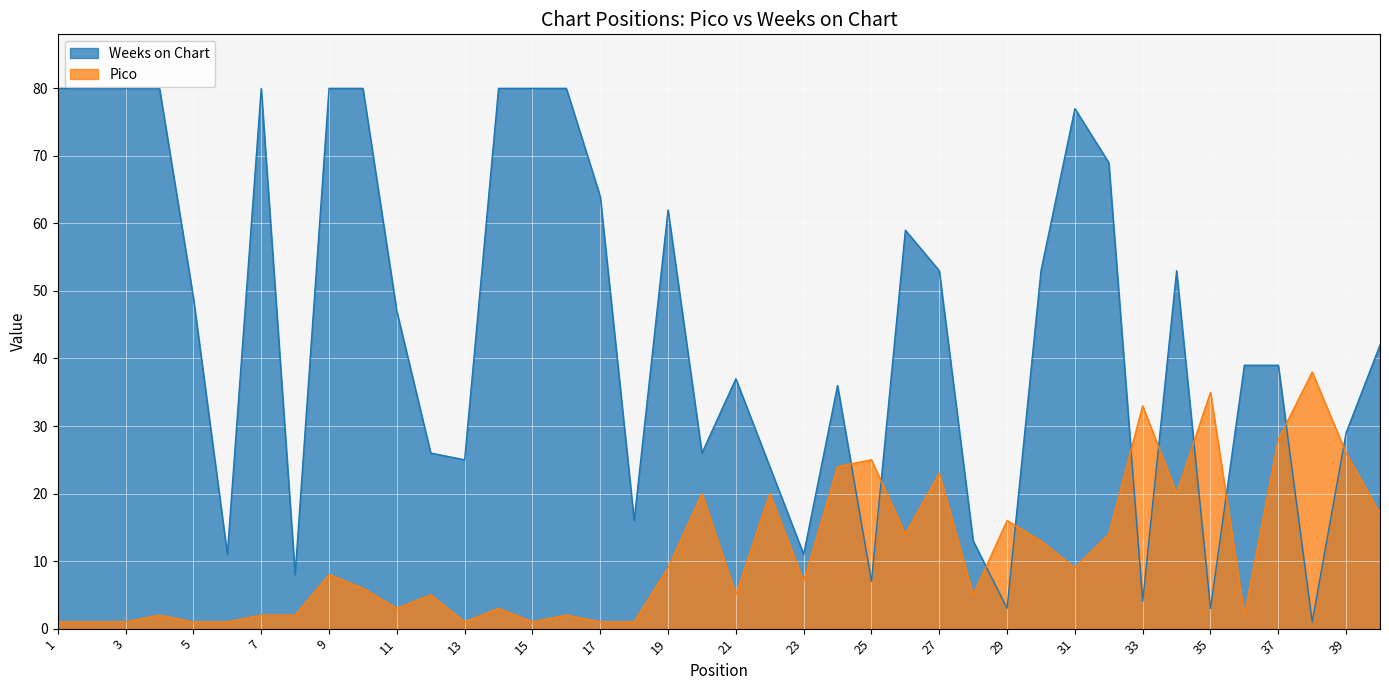

Is the value of Pico at 40 greater than the value of Weeks on Chart at 28?

Yes